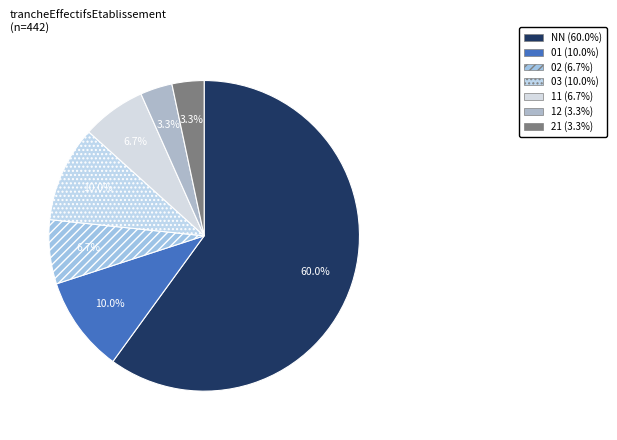

Count the number of slices in the pie.

7